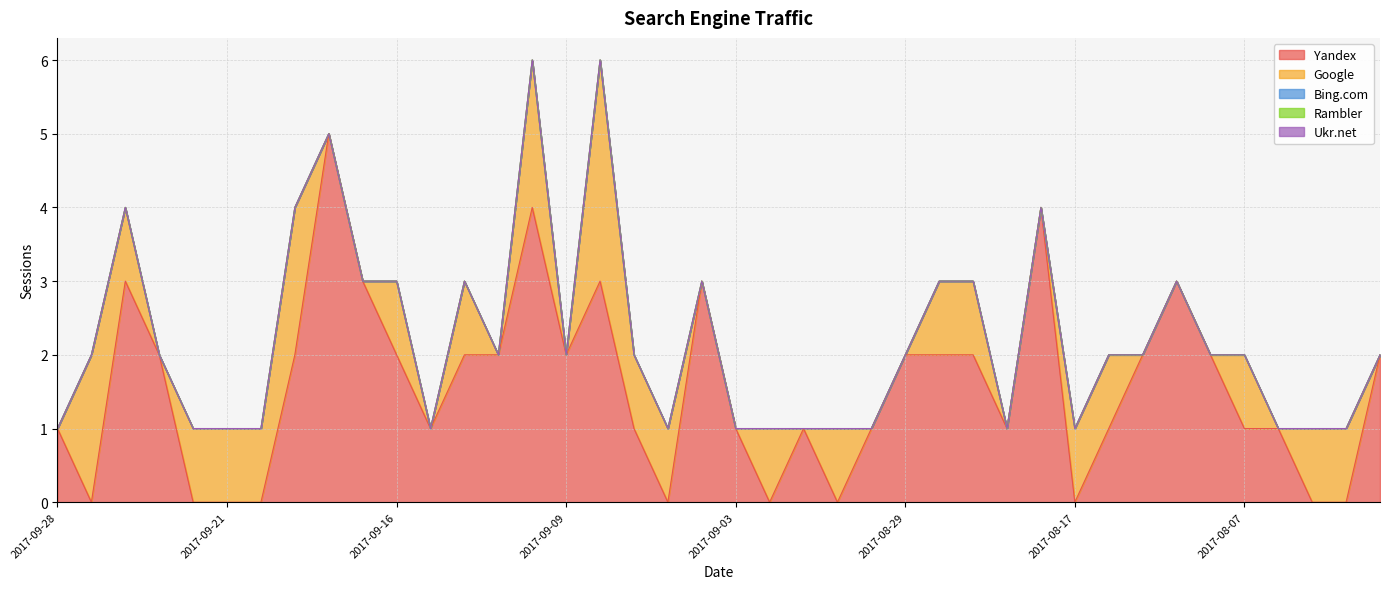

The Bing.com series shows 0 at 2017-08-14. True or false?

True